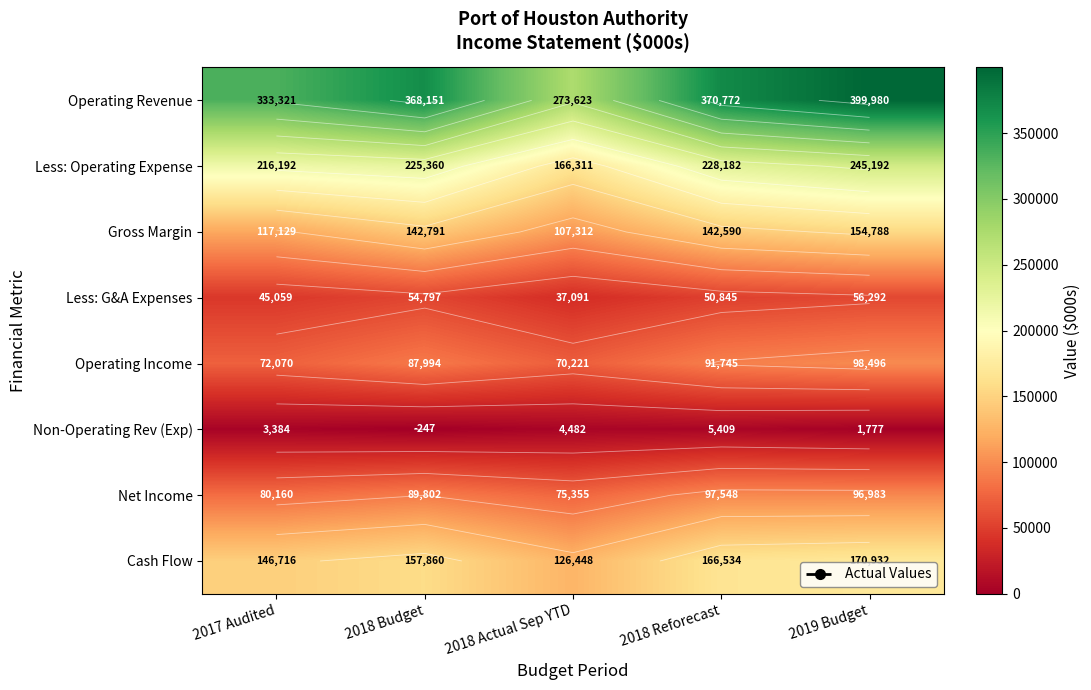

How many data points in Operating Revenue are less than 368150?

2